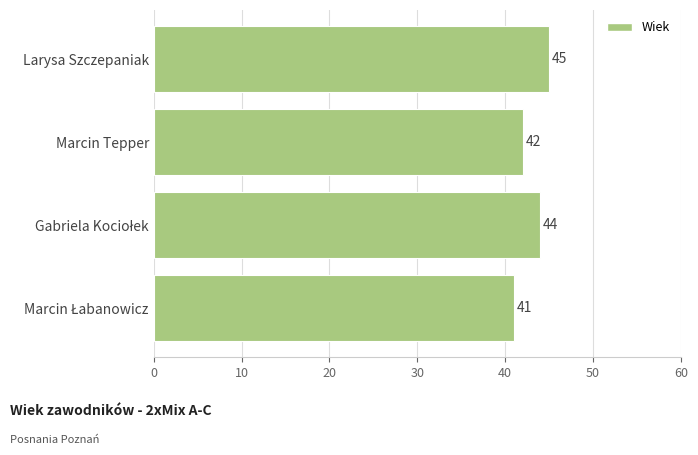

What is the minimum value shown in the chart?

41